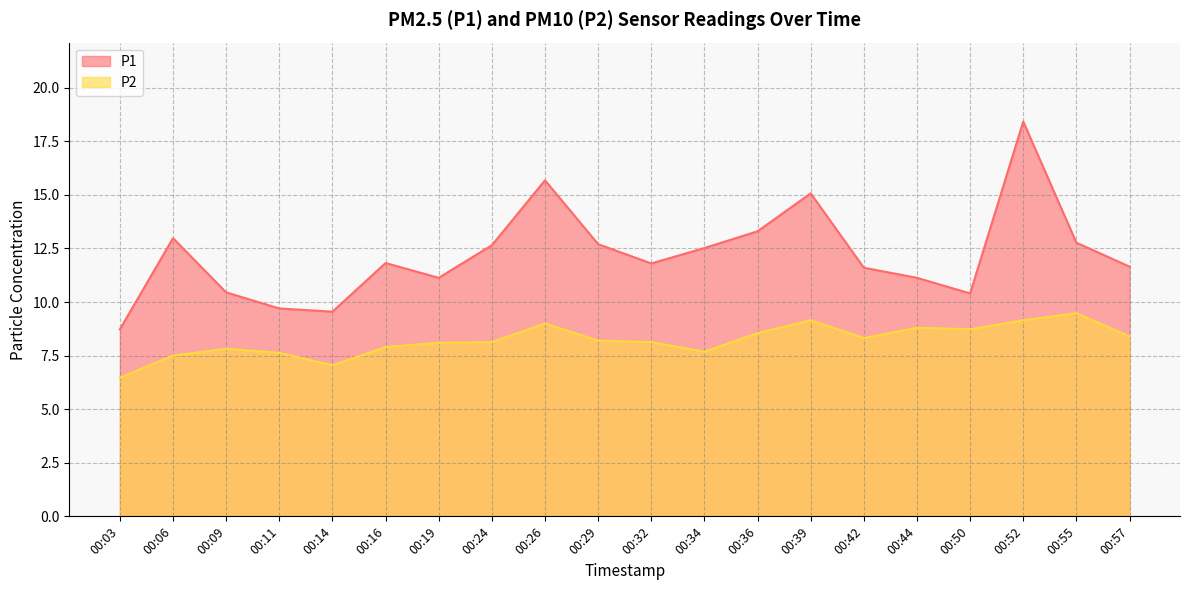

What are all the series names shown in the legend?

P1, P2